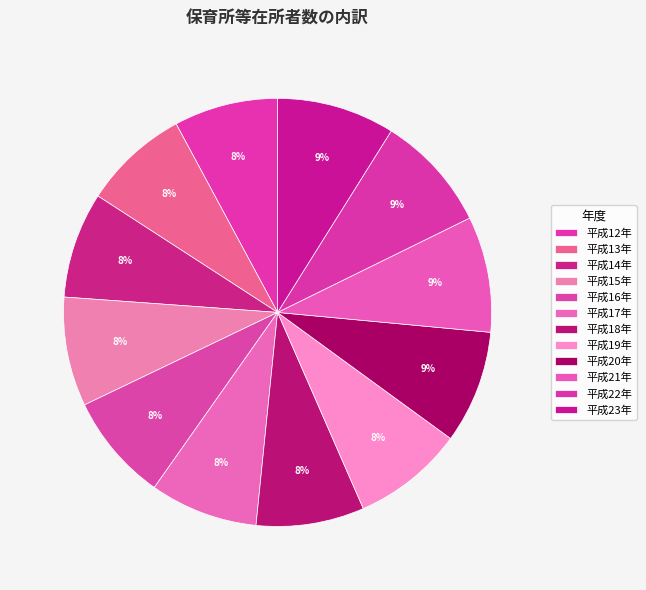

To the nearest percent, what is the average slice percentage?

8%